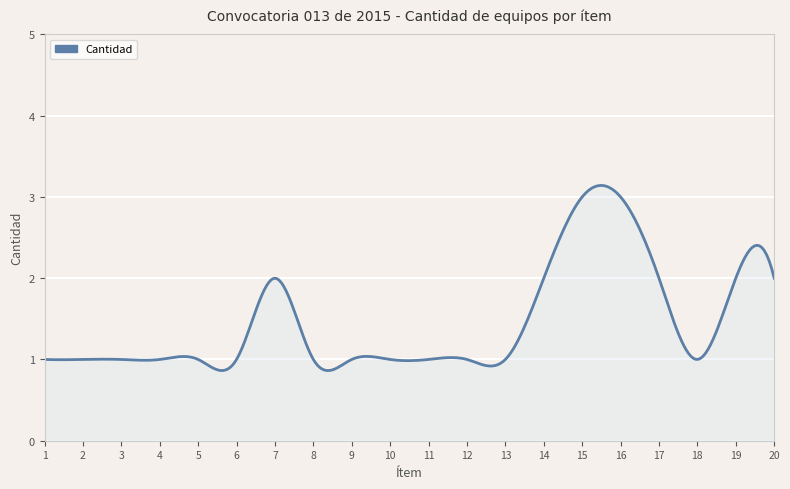

What is the smallest value displayed?

0.9